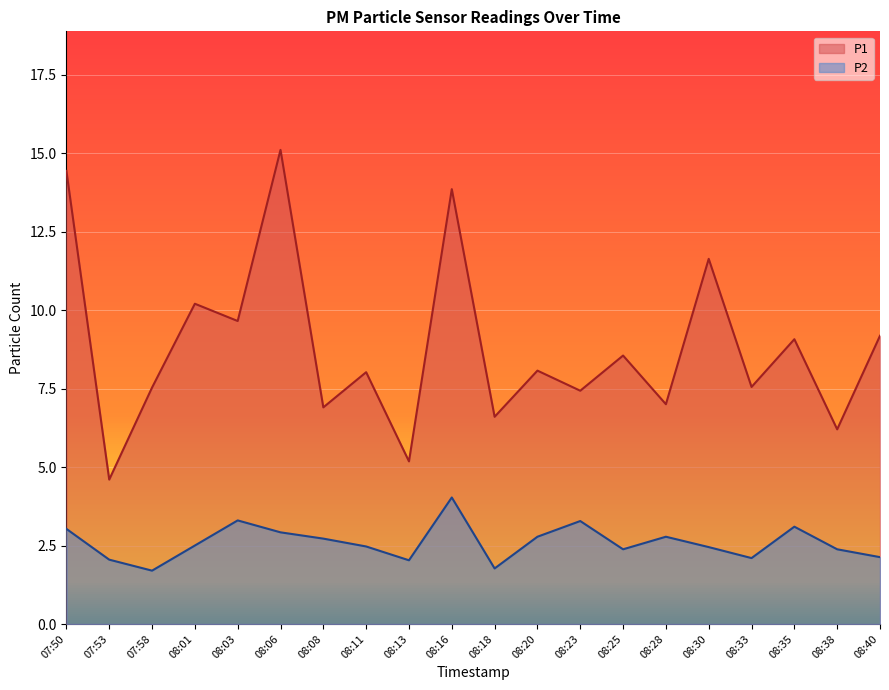

What is the sum of the P1 values at 08:33 and 08:38?

13.8